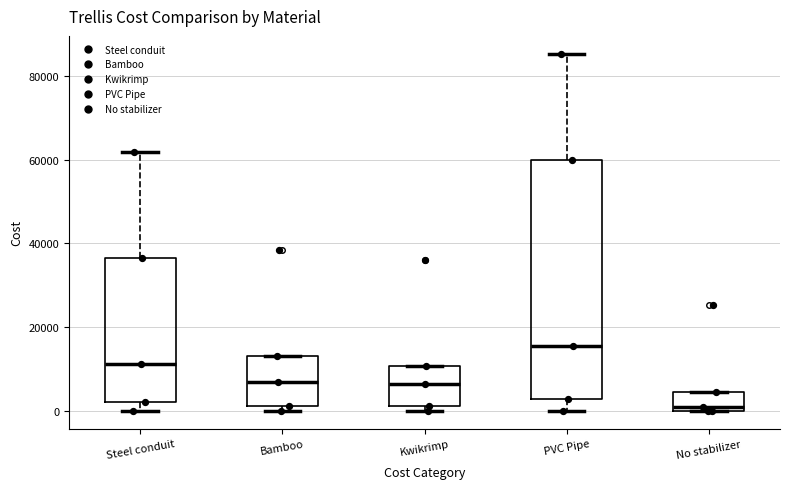

Which box has the lowest median line?

No stabilizer